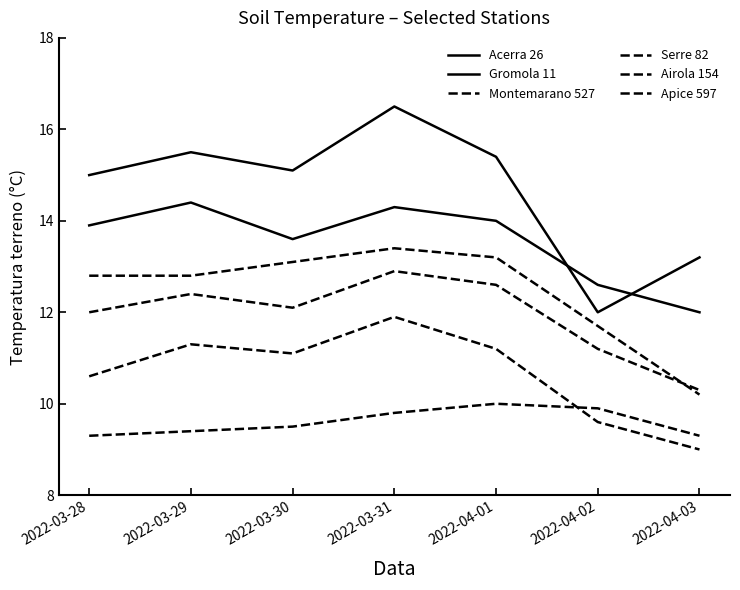

How many lines are shown in the chart?

6